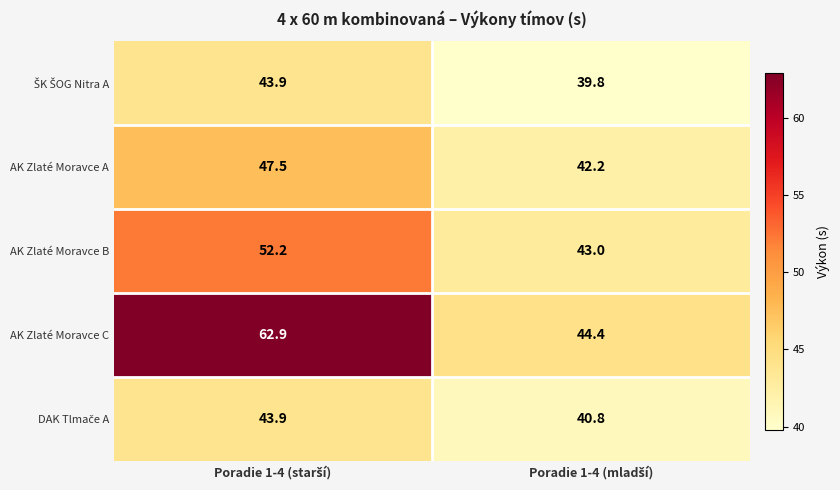

Which series has the largest range (max minus min)?

AK Zlaté Moravce C